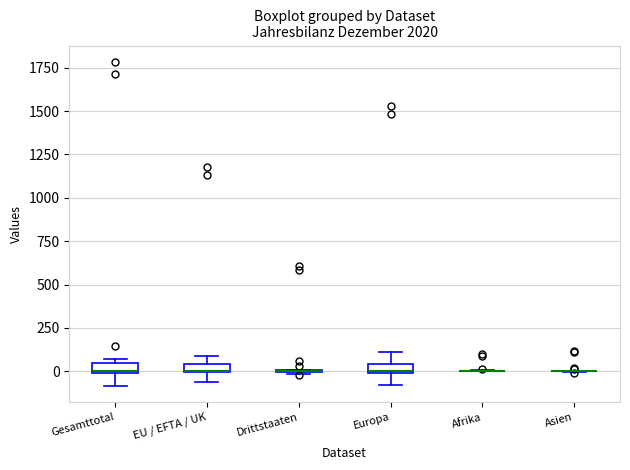

Where is the upper edge of the box for Gesamttotal on the y-axis? The values are not printed on the chart, so give them approximately, as read against the axis.

50